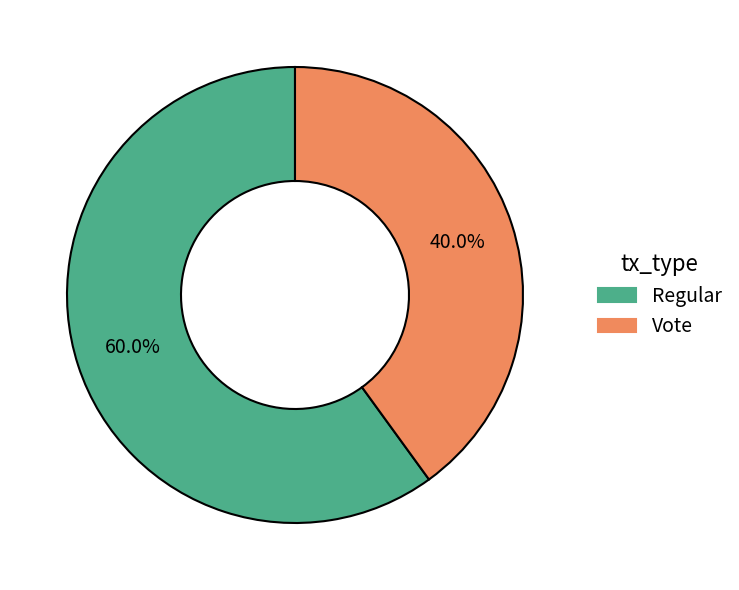

To the nearest percent, what is the combined percentage of Regular and Vote?

100%